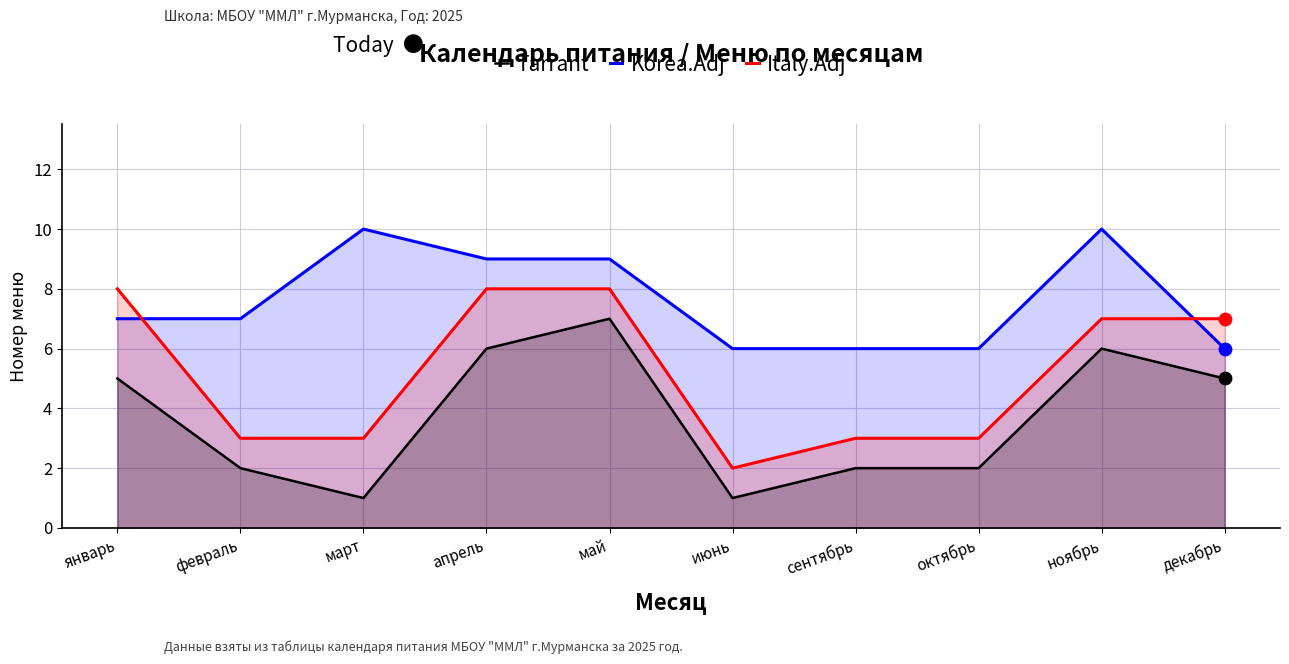

Which series has the largest Y range (max minus min)?

Tarrant